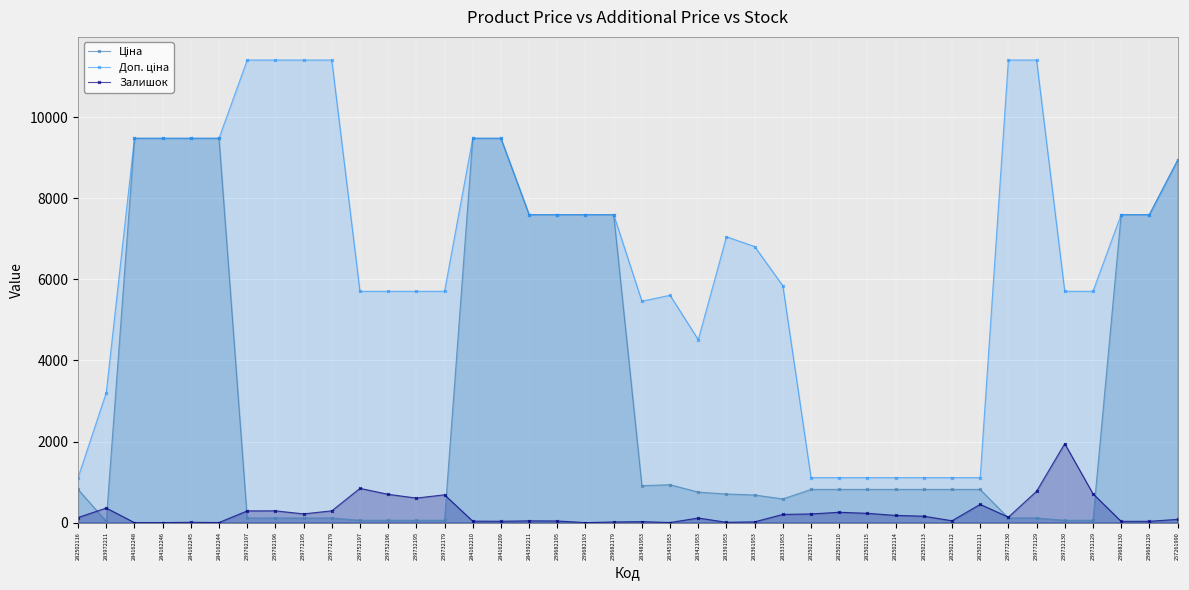

True or false: Ціна and Залишок intersect in this chart.

True